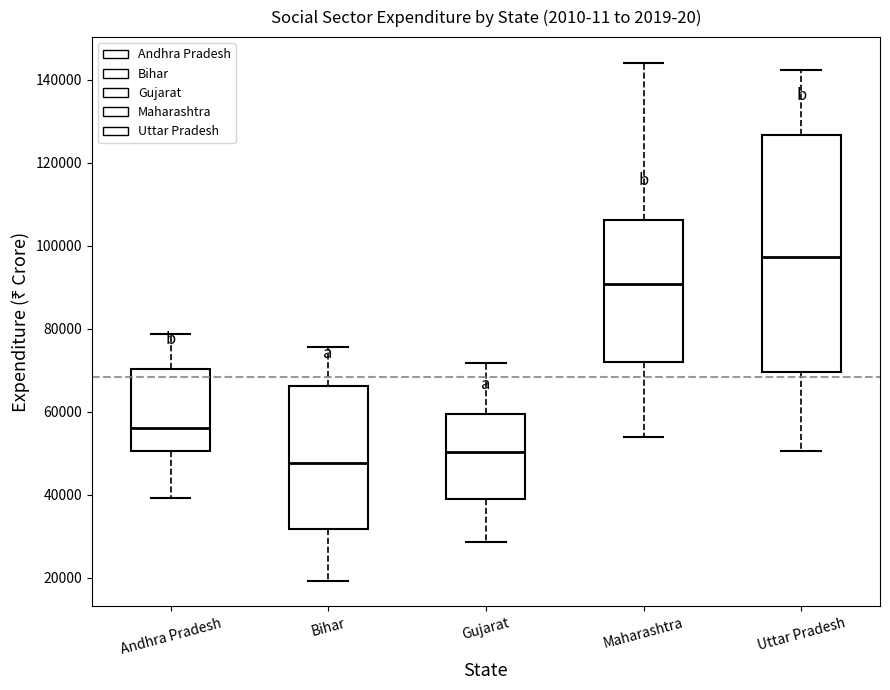

Which box is the tallest, from its lower edge to its upper edge?

Uttar Pradesh